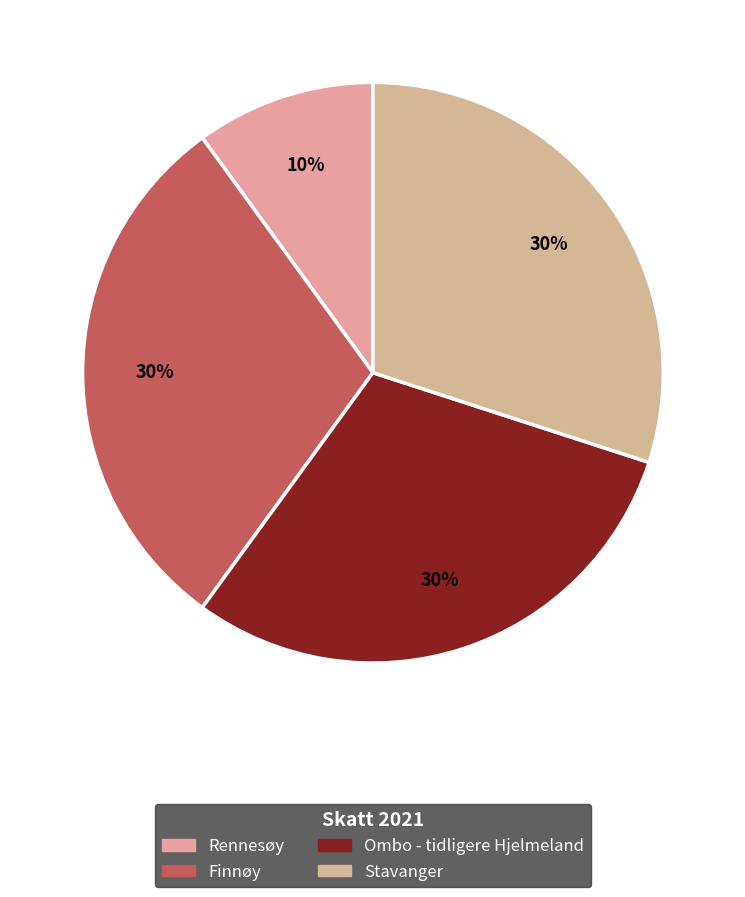

How many segments does this pie chart have?

4